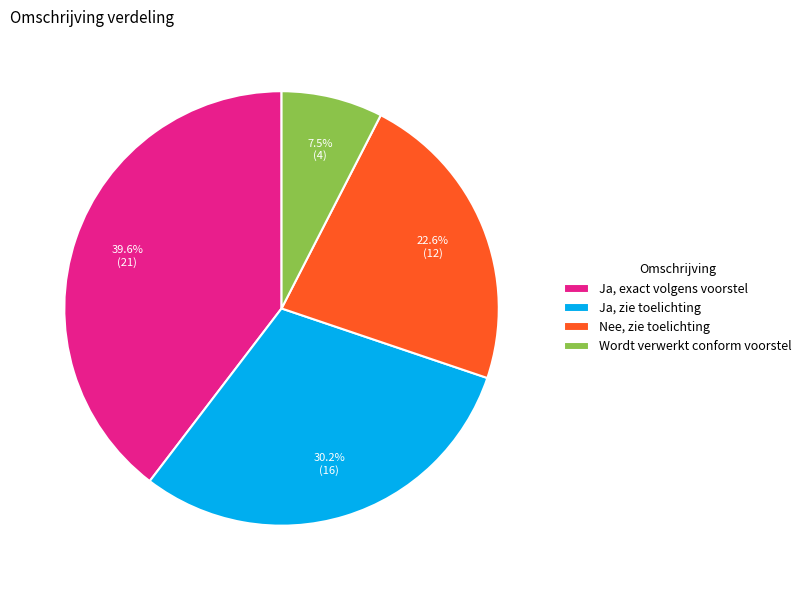

Is it true that Ja, exact volgens voorstel is 29% of the pie?

False